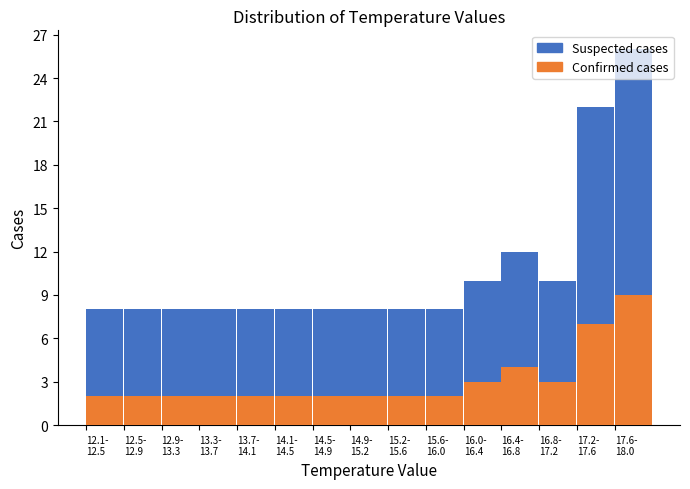

What is the average value of the Confirmed cases series?

3